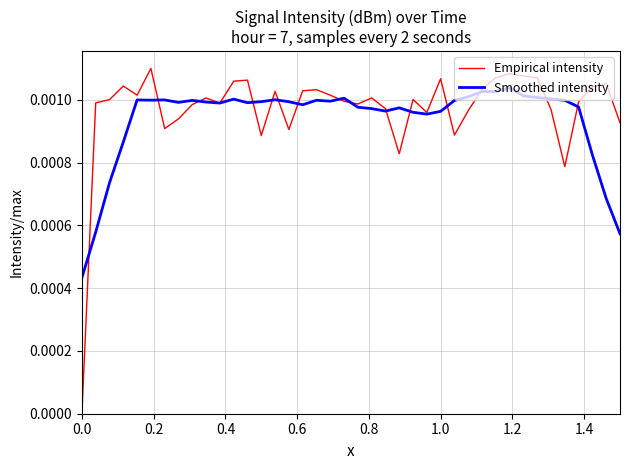

Which series has the largest total across all categories?

Empirical intensity